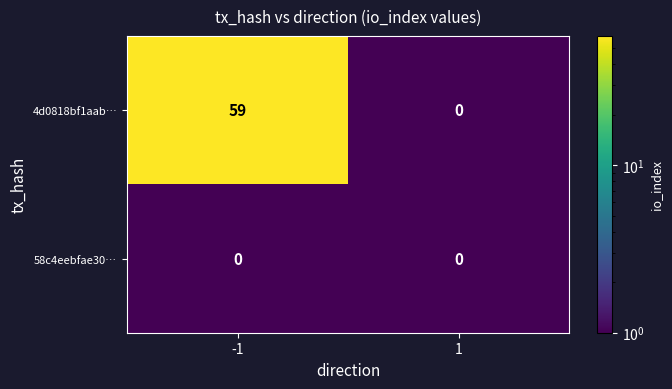

The value of 58c4eebfae30… at -1 is 0. True or false?

True